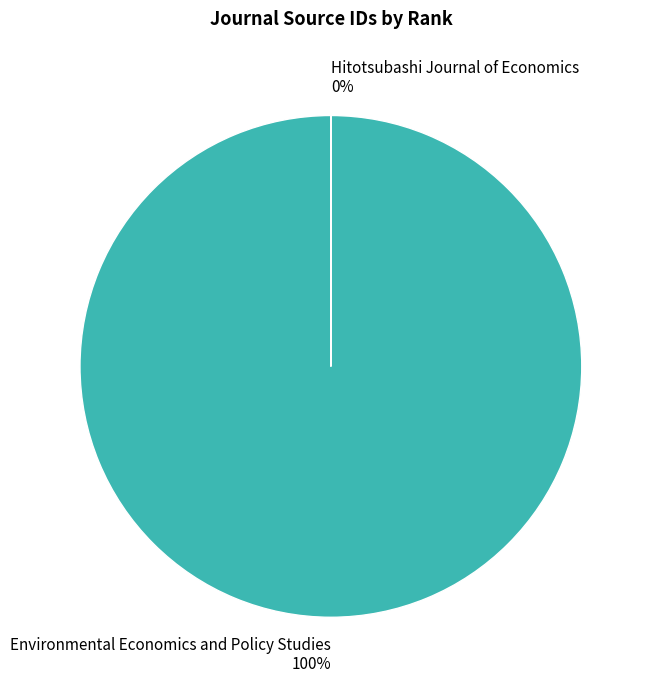

What is the largest slice in the pie chart?

Environmental Economics and Policy Studies